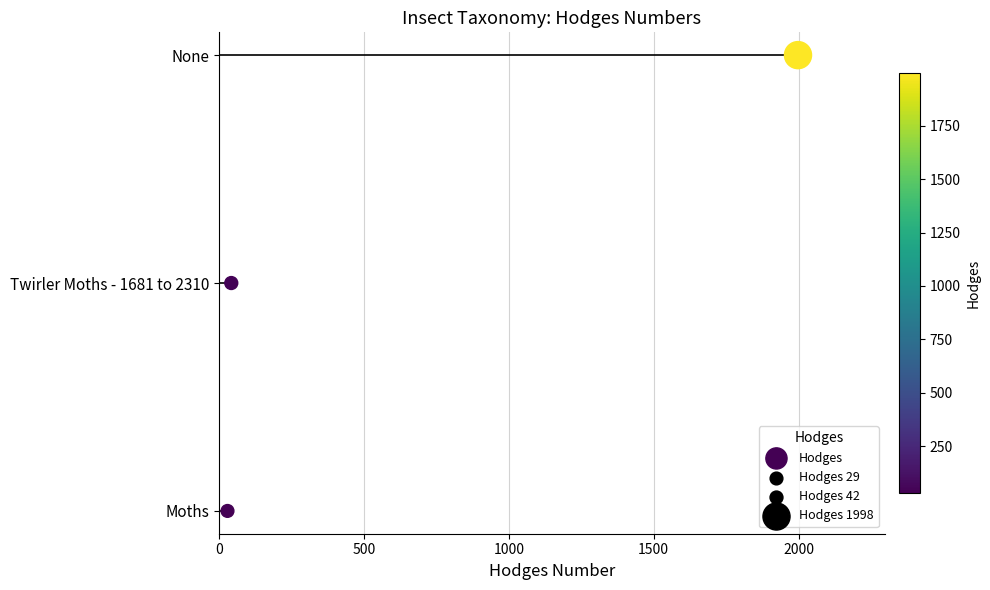

What is the change in value from 0 to 500?

+1